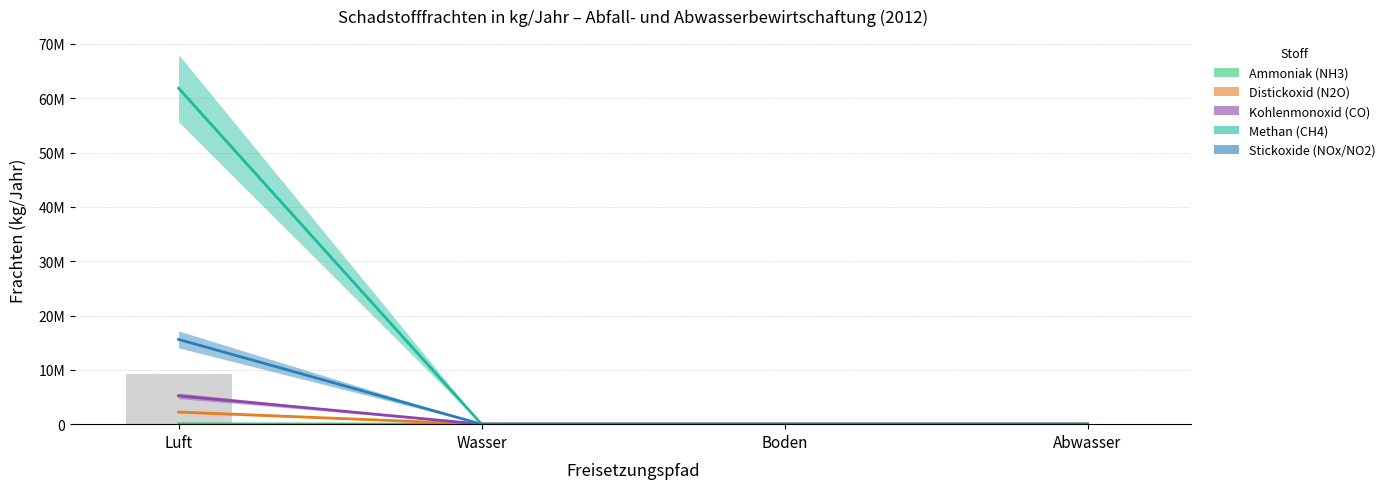

At how many categories does at least one series exceed 34107442?

1